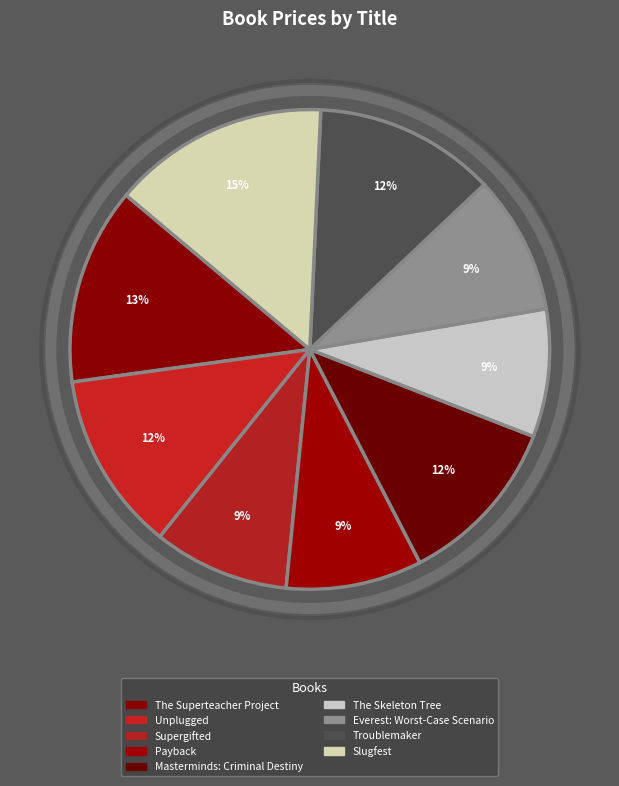

What is the total percentage of Payback and Everest: Worst-Case Scenario?

18.5%